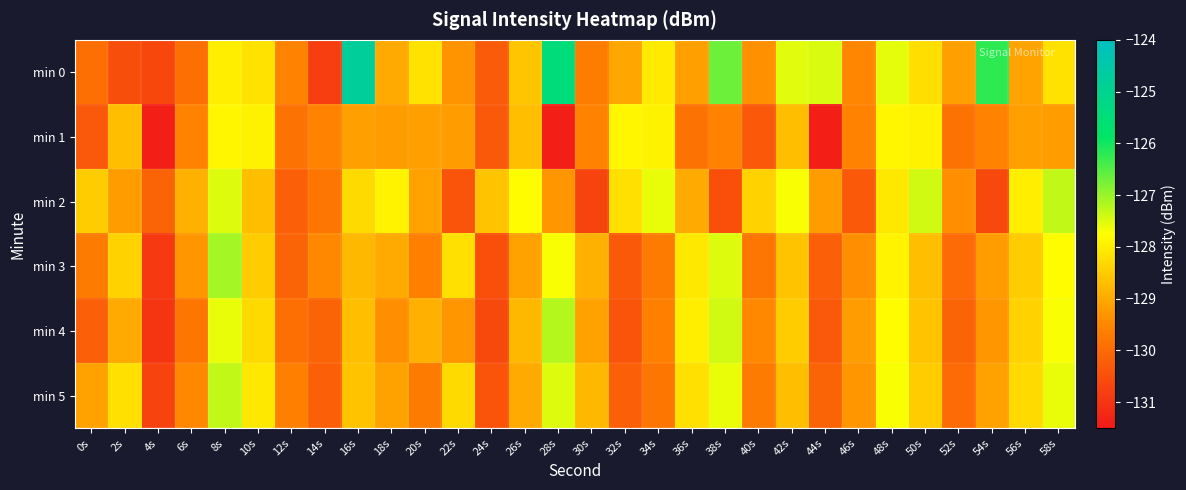

Which series has the widest spread of values?

min 0